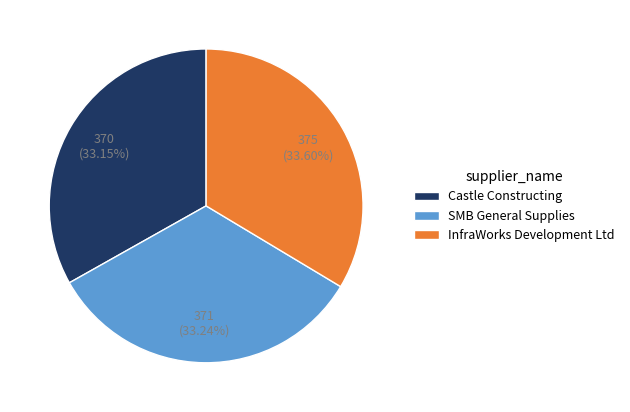

The Castle Constructing slice represents 33% of the pie. True or false?

True